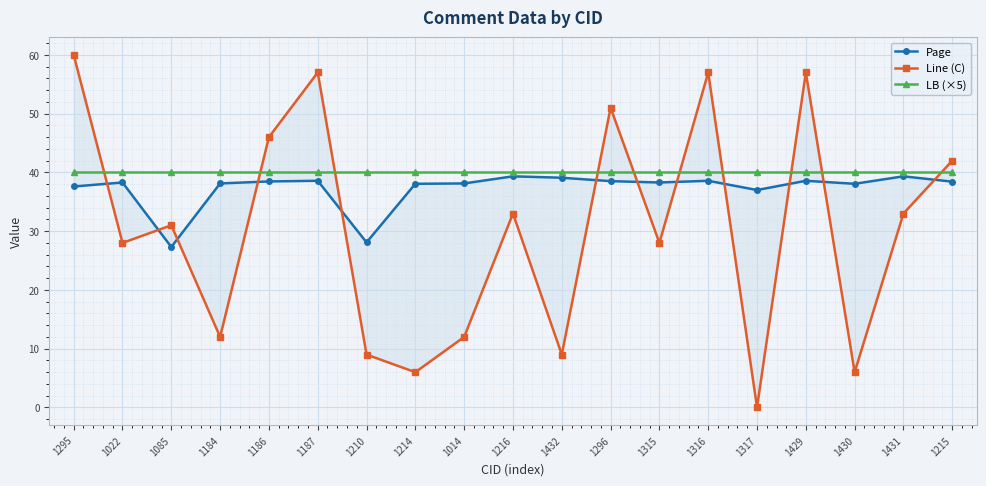

What is the difference between the highest and lowest values at 1432?

31.0